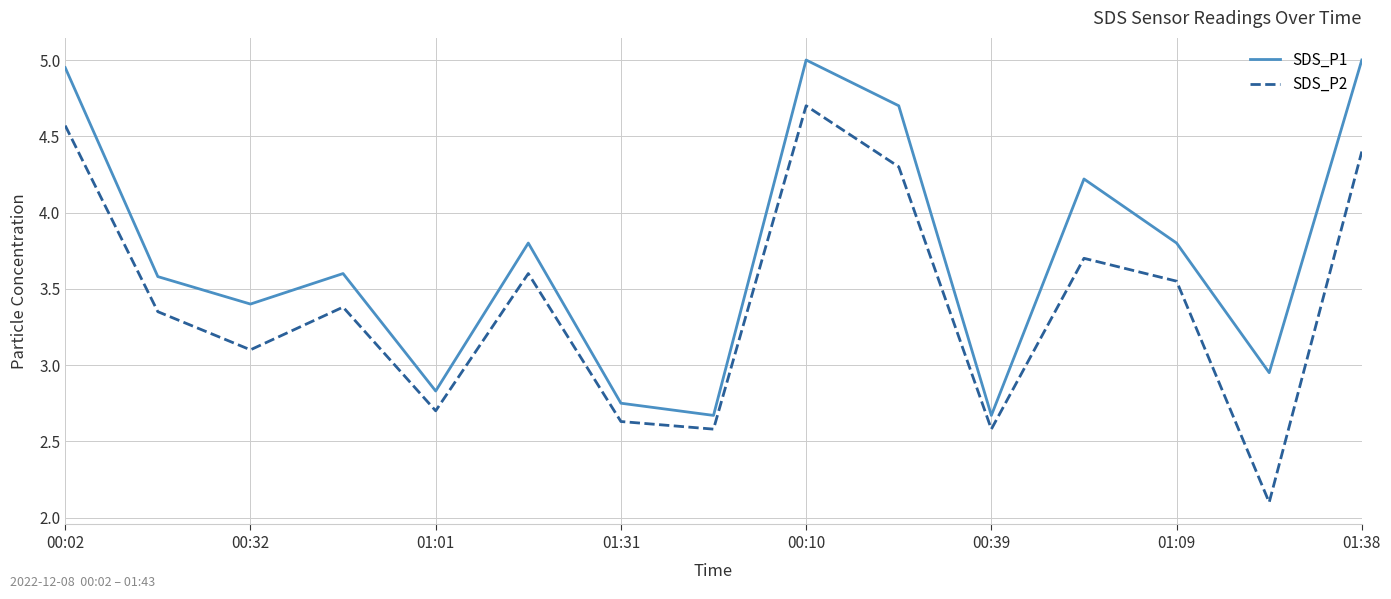

Which series has the largest range (max minus min)?

SDS_P2